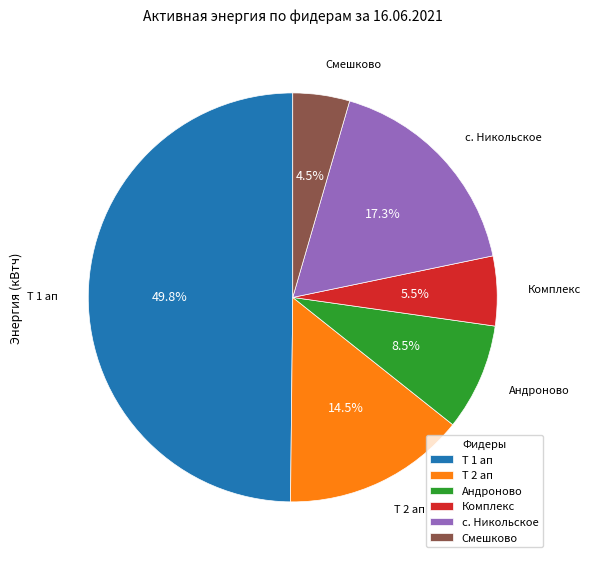

Rank the categories by value from highest to lowest.

Т 1 ап, с. Никольское, Т 2 ап, Андроново, Комплекс, Смешково